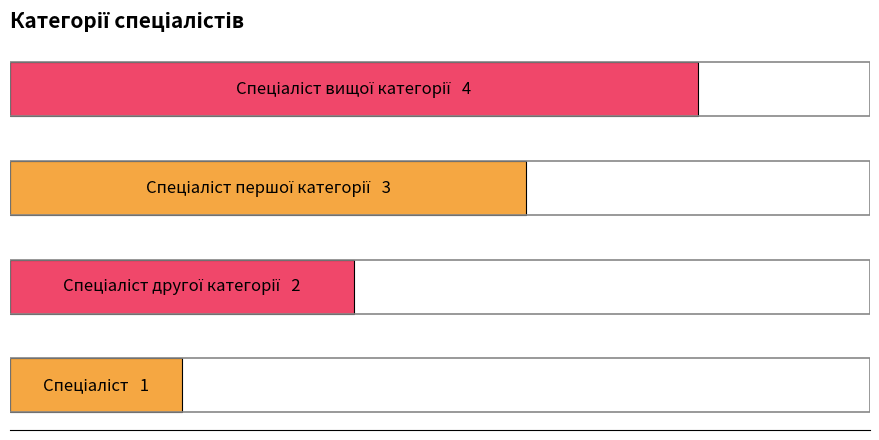

Are the bars horizontal?

Yes